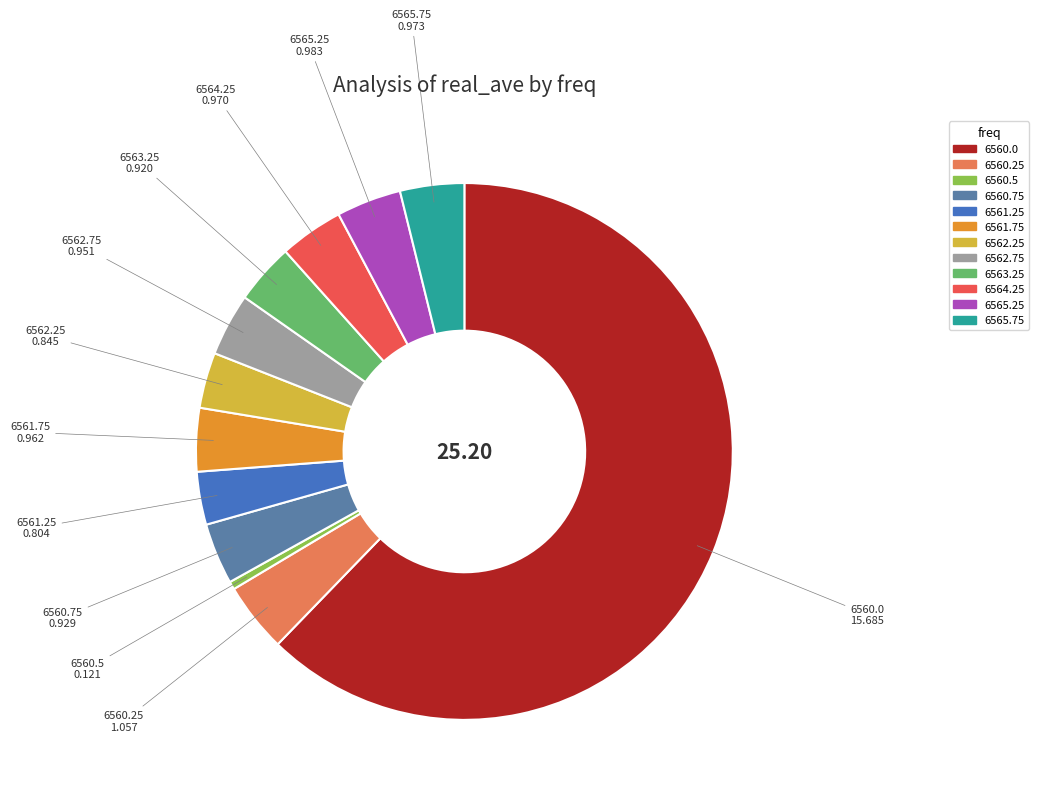

Does 6561.75 represent more than half of the total?

No